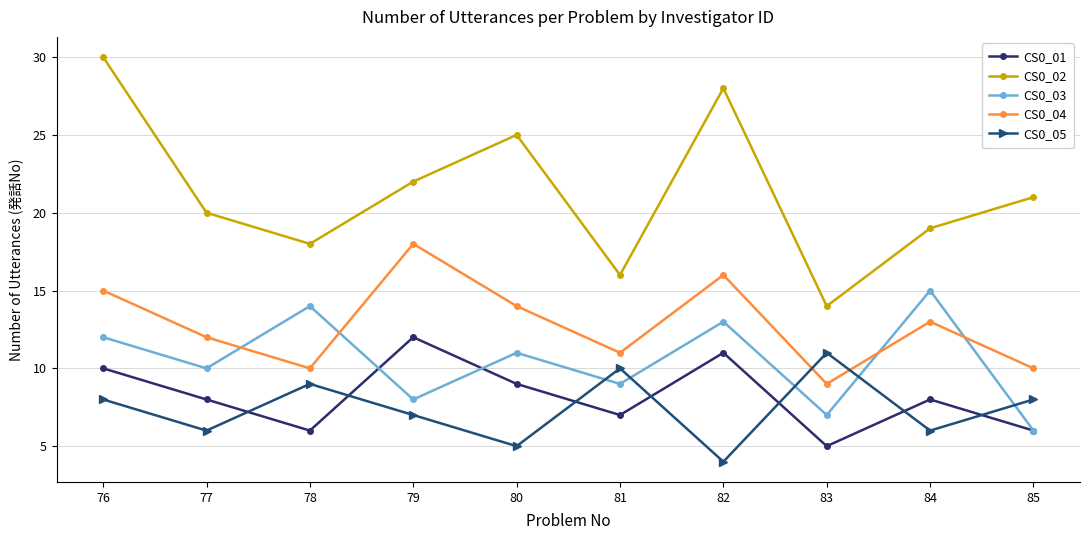

At 83, list the series in order from smallest to largest.

CS0_01, CS0_03, CS0_04, CS0_05, CS0_02